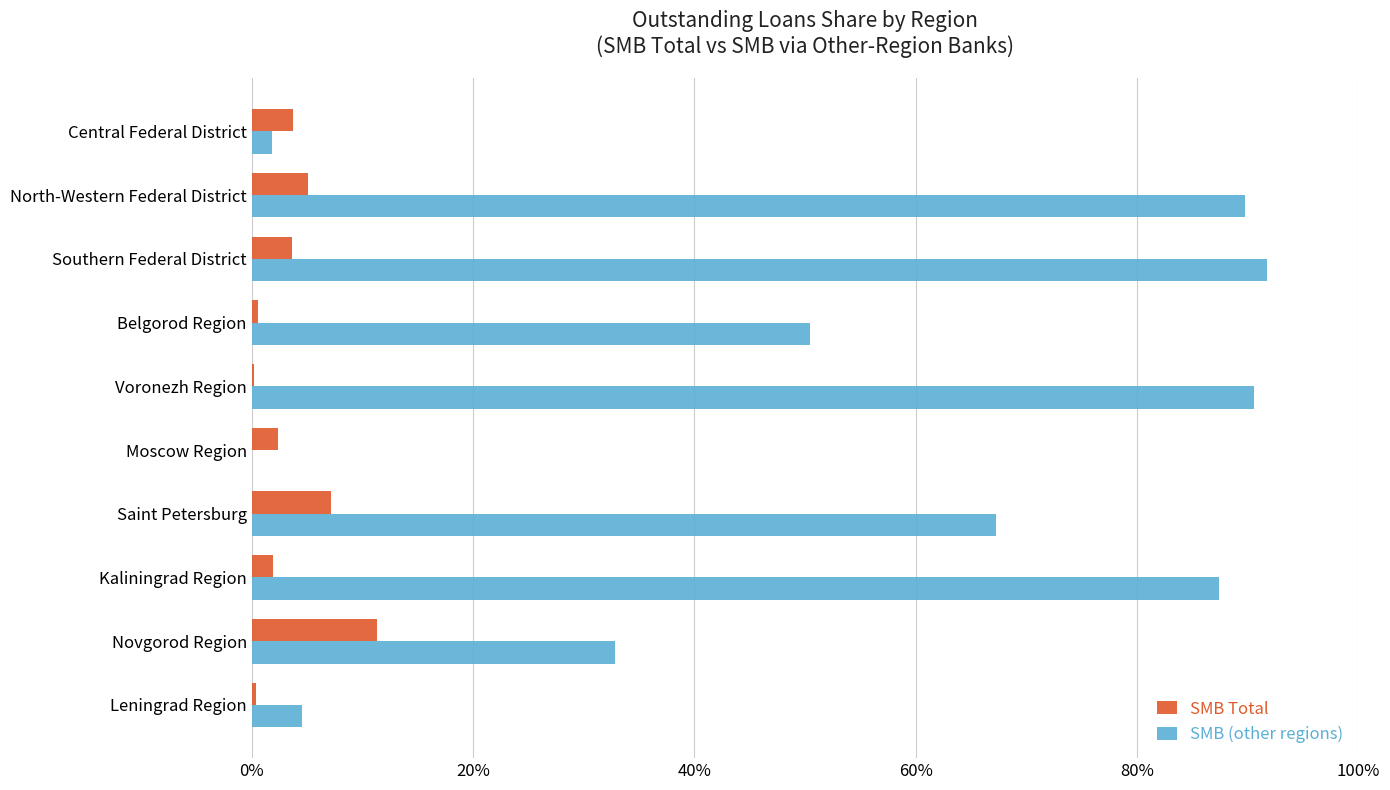

At how many categories does at least one series exceed 0?

10